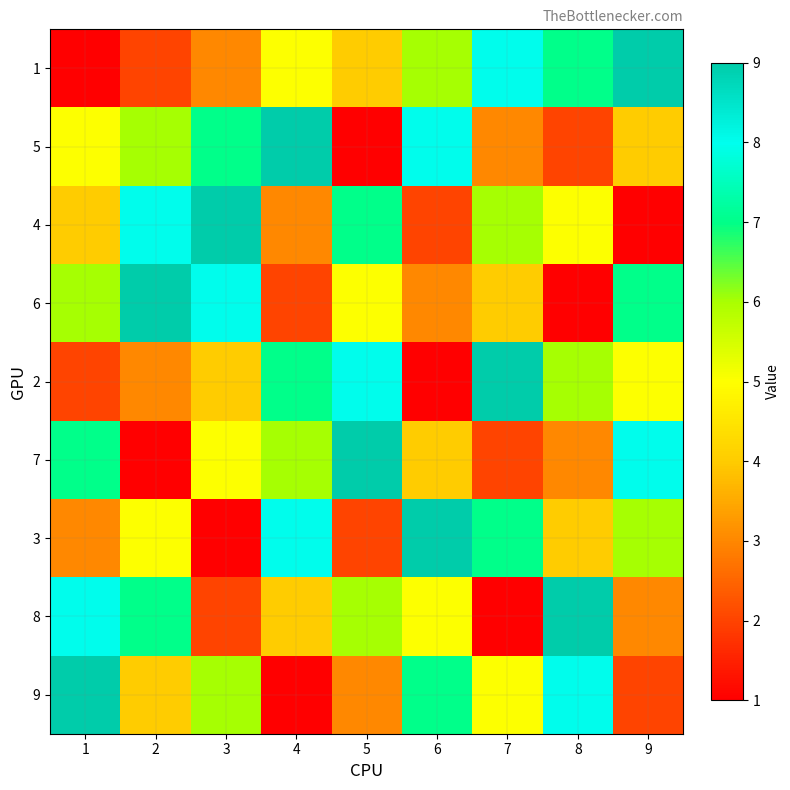

What is the total value across all series at 8?

45